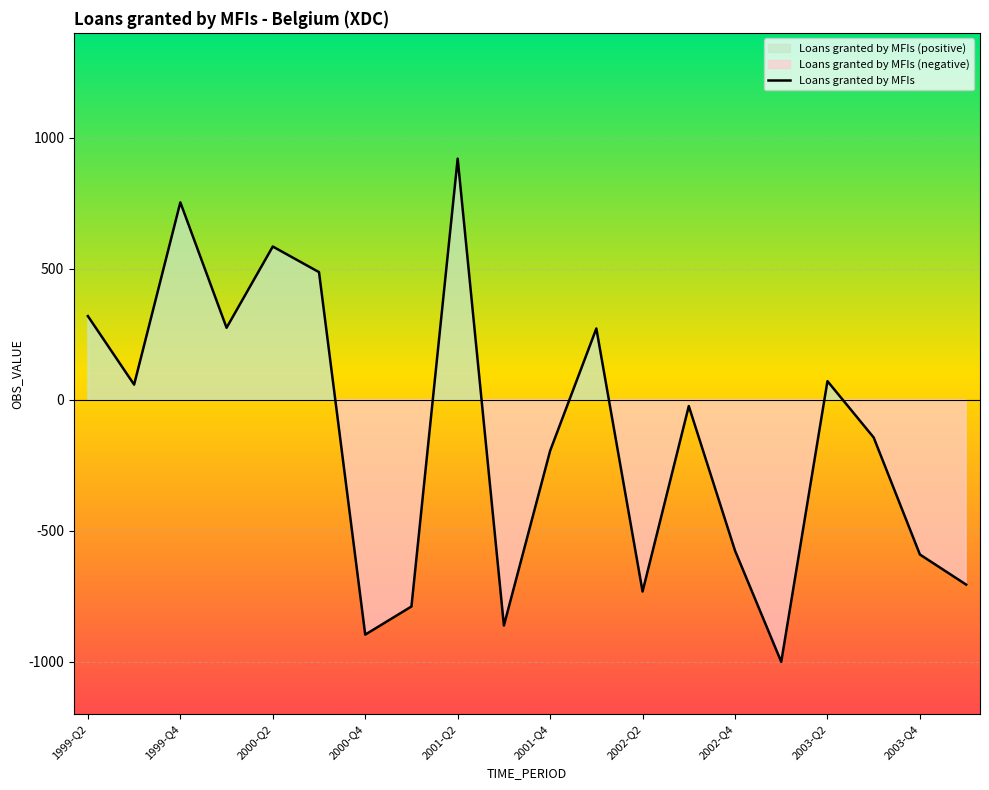

Which has a higher value, 2003-Q3 or 1999-Q4?

1999-Q4